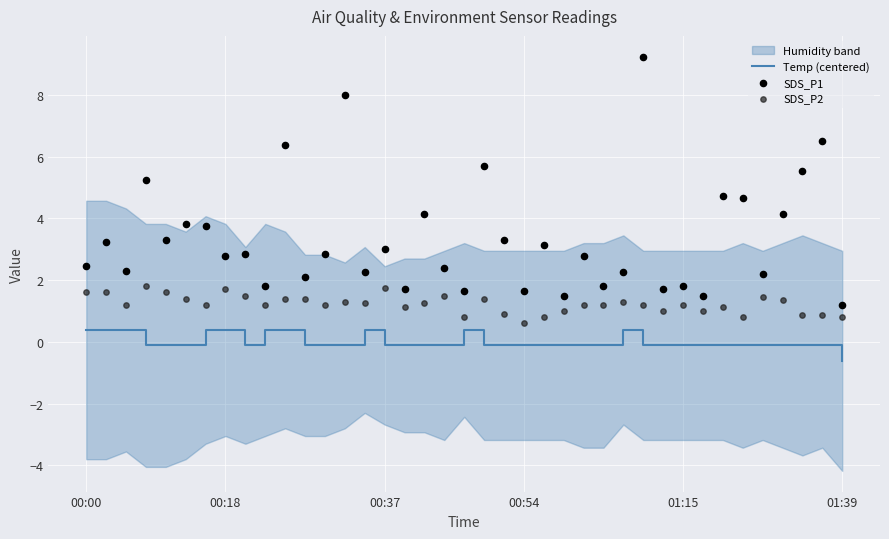

At how many categories does at least one series exceed 0?

39